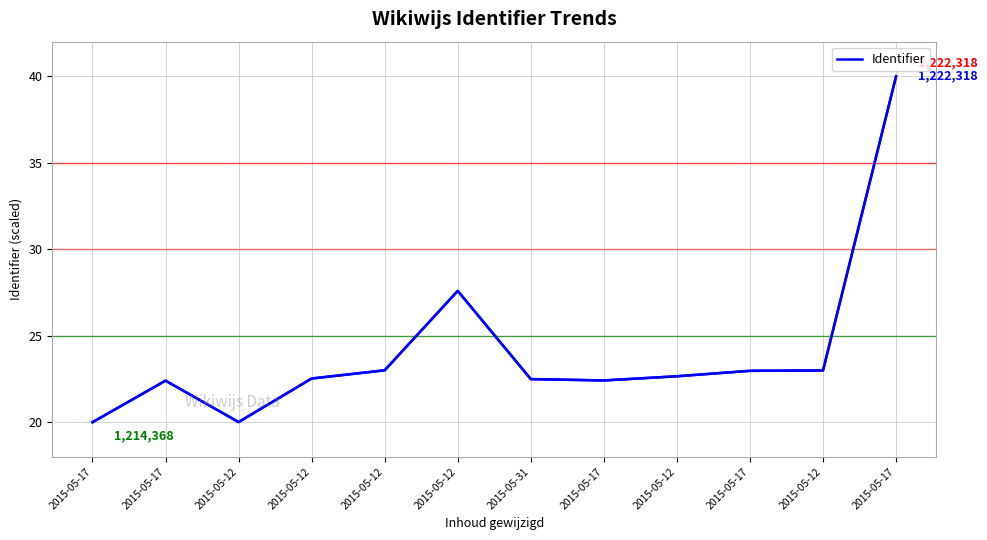

Which has a higher value, 2015-05-12 or 2015-05-12?

2015-05-12